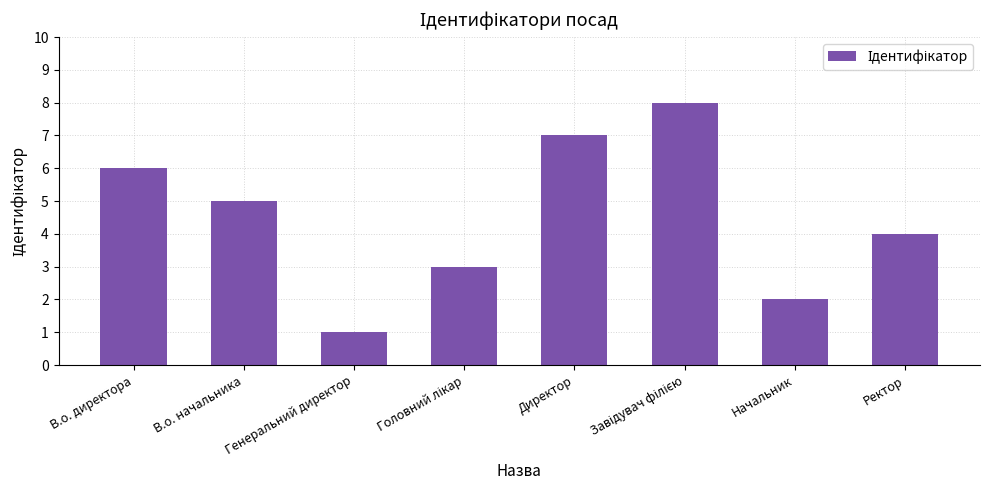

Are the bars grouped side by side (vs. stacked)?

No